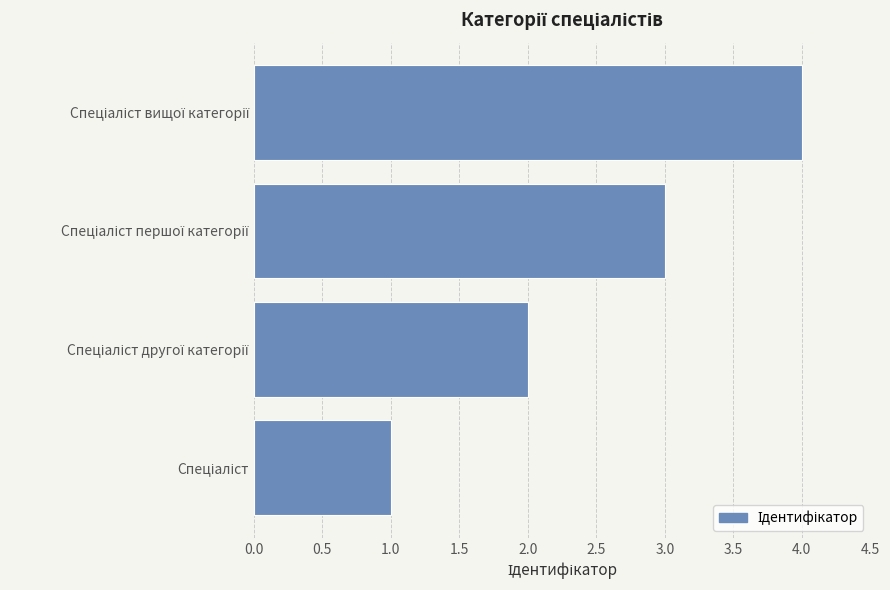

What is the maximum value shown in the chart?

4